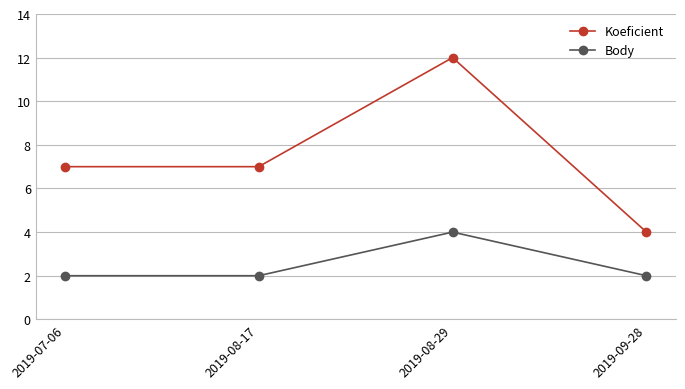

Rank the series by their maximum value, from highest to lowest.

Koeficient, Body